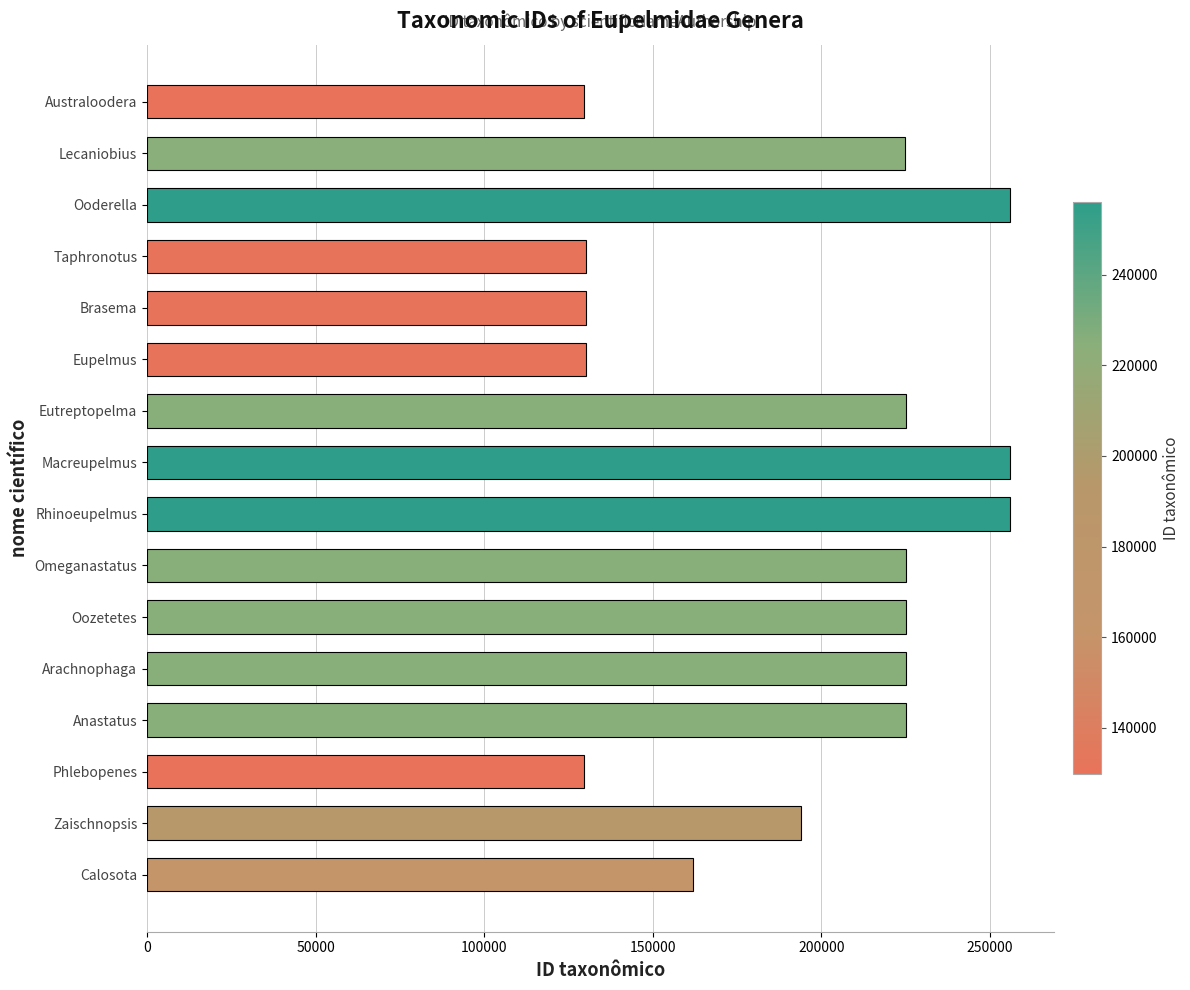

At which label is the value closest to 192889?

Zaischnopsis